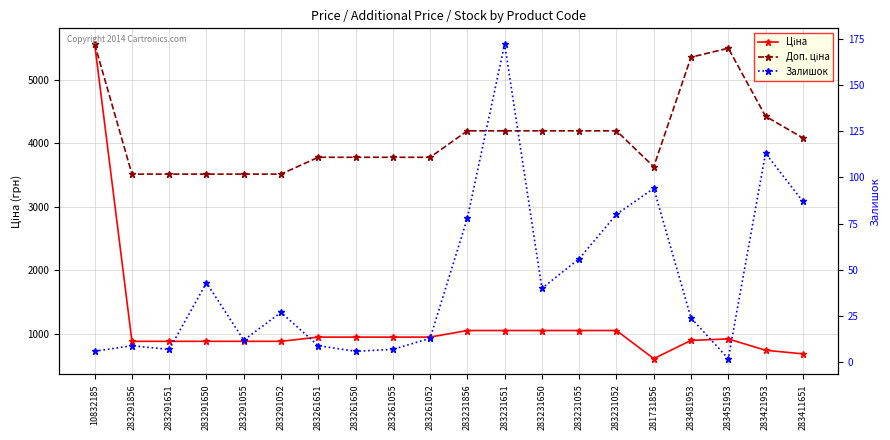

The value of Ціна at 283261055 is 944.2. True or false?

True